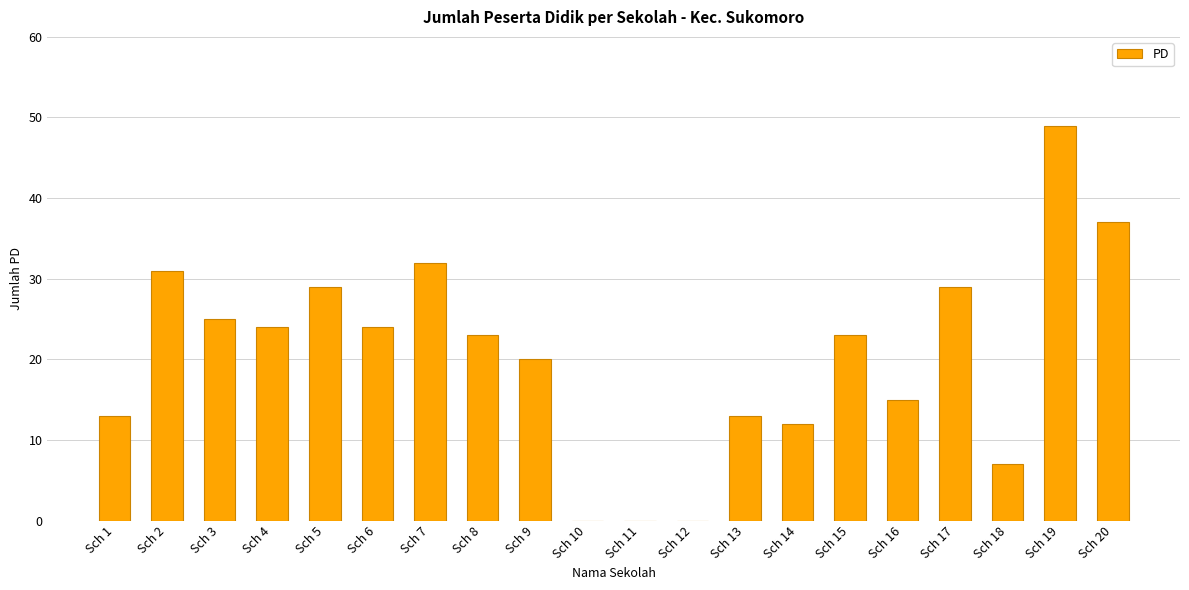

What value does the data have at Sch 19?

49